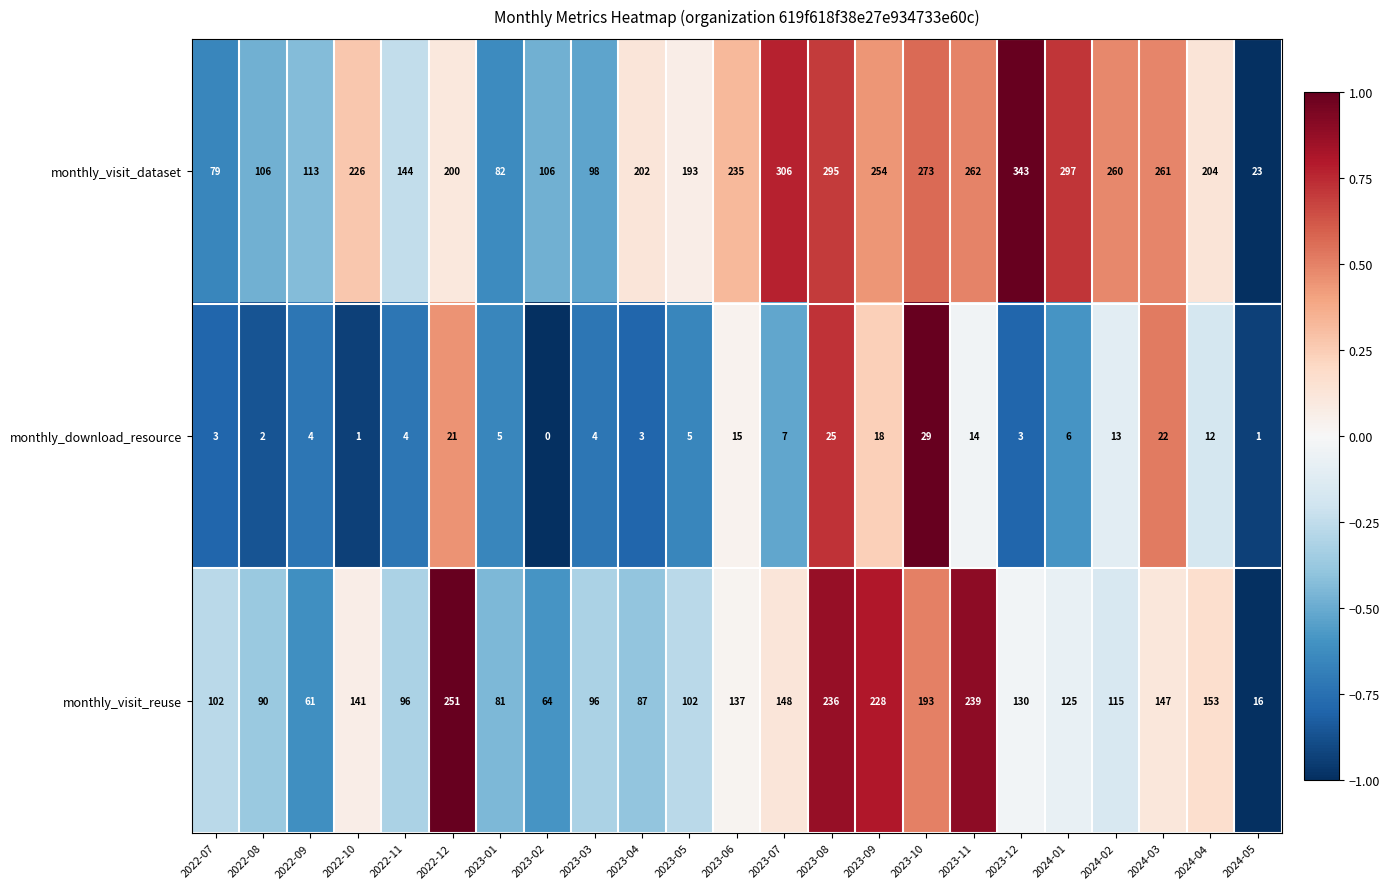

What is the difference between the maximum and minimum values in the monthly_visit_reuse series?

235